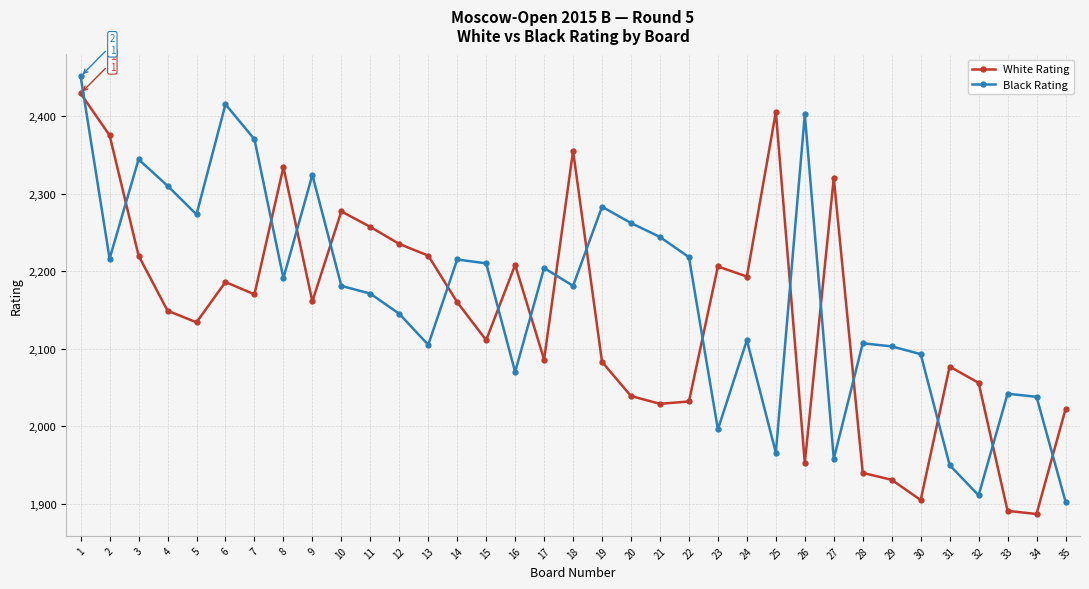

Which series has the largest total across all categories?

Black Rating